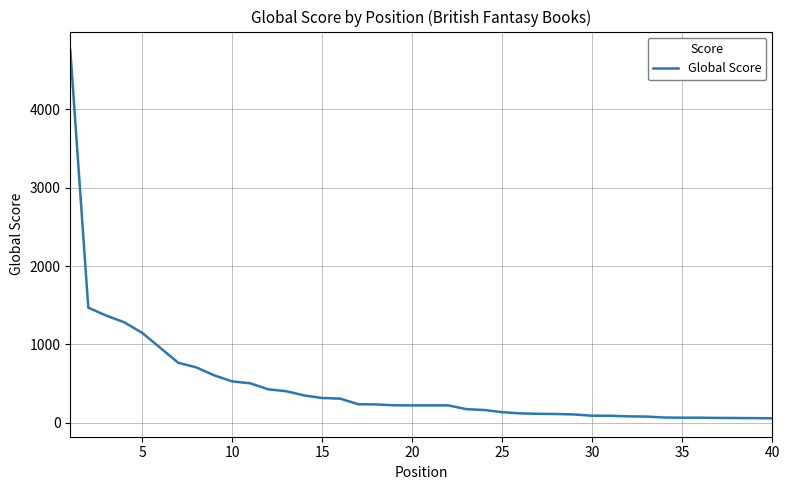

What is the difference between the maximum and minimum values?

4703